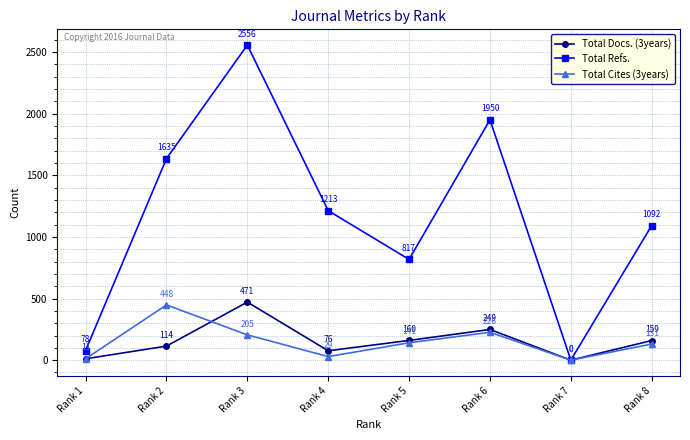

At how many categories does at least one series exceed 1030?

5